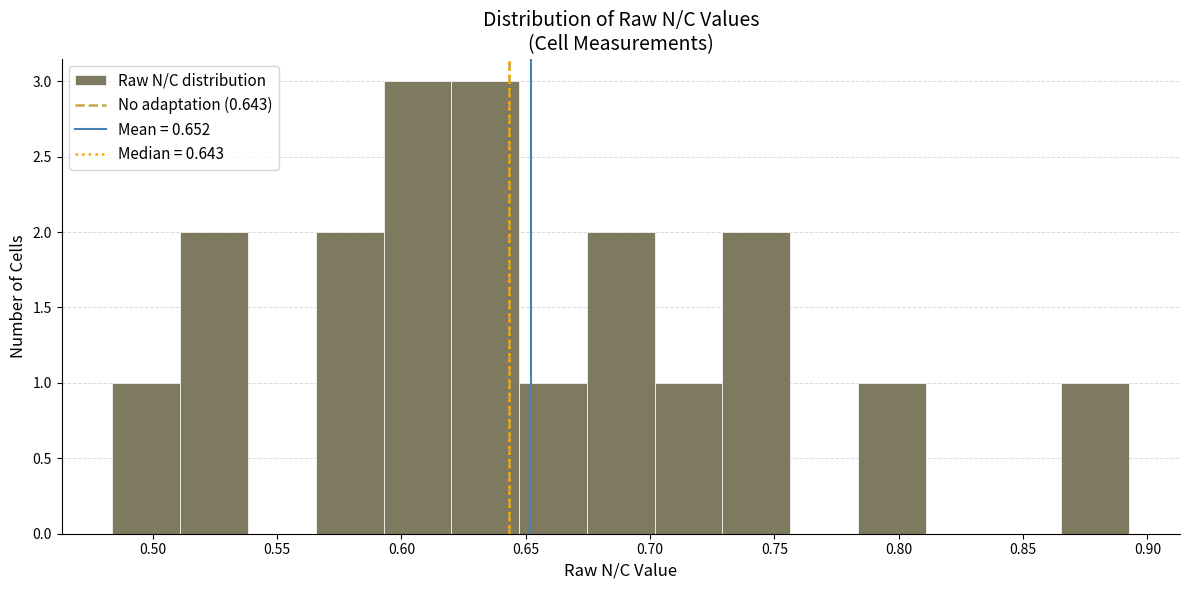

What is the height of the bar covering 0.785 to 0.810 on the x-axis? Neither the bar edges nor the heights are printed on the chart, so give them approximately, as read against the axes.

1